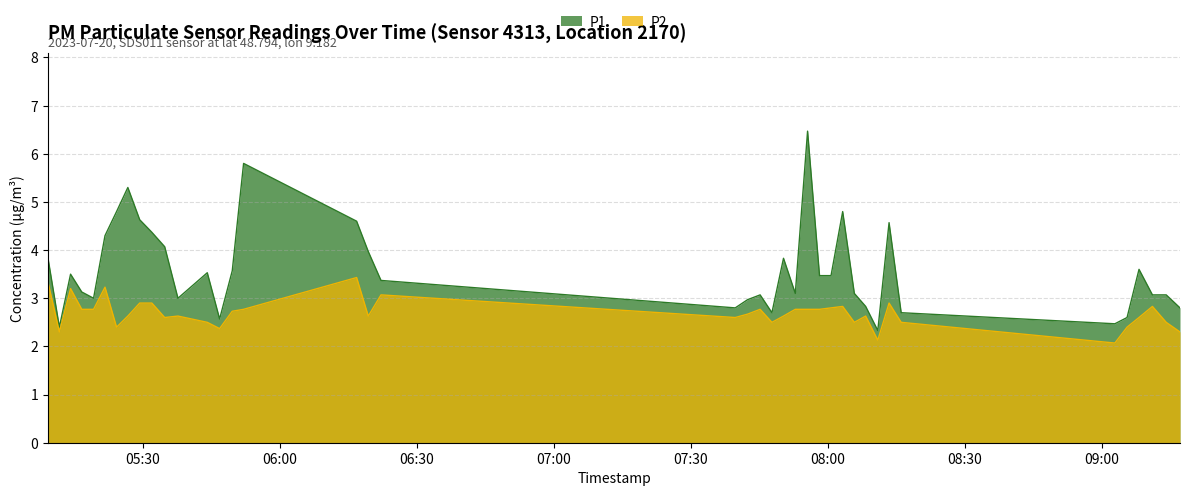

What is the minimum value for P2?

2.1